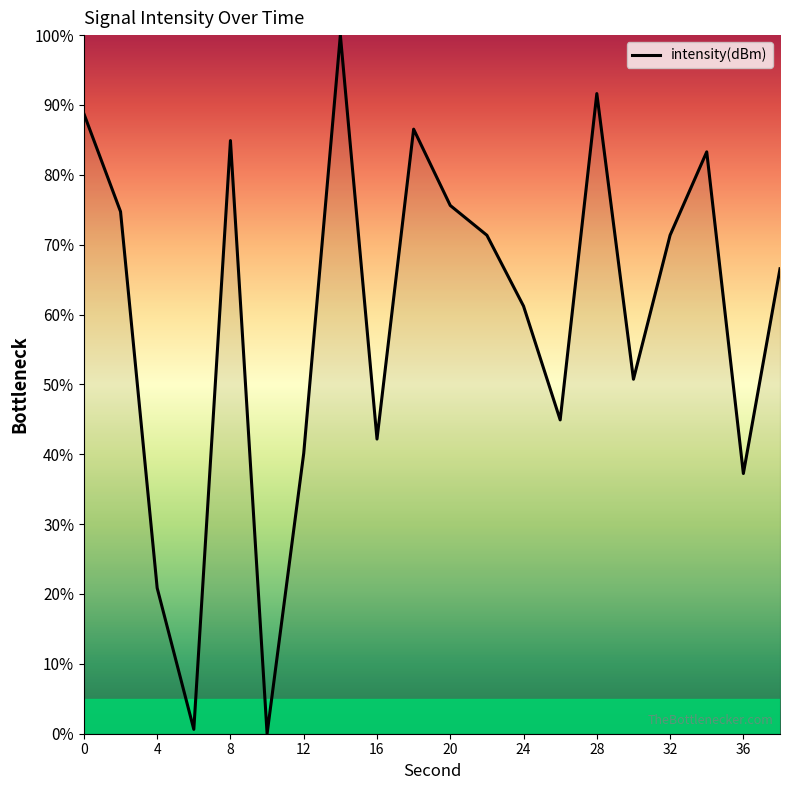

What is the difference between the maximum and minimum values?

100.0